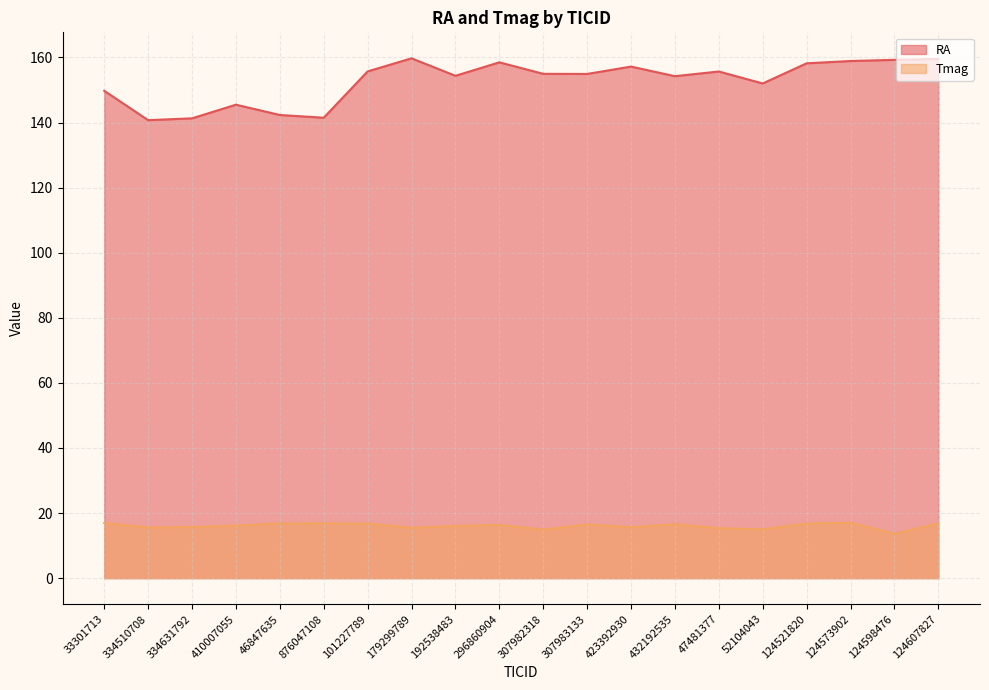

Reading left to right, extract all data points from this chart.

RA: 149.8	140.7	141.3	145.5	142.3	141.5	155.7	159.7	154.4	158.5	155.0	154.9	157.2	154.2	155.7	152.0	158.2	158.9	159.3	159.5
Tmag: 16.9	15.6	15.7	16.1	16.8	16.8	16.8	15.5	16.0	16.4	14.9	16.5	15.6	16.6	15.3	15.0	16.8	17.0	13.7	16.8